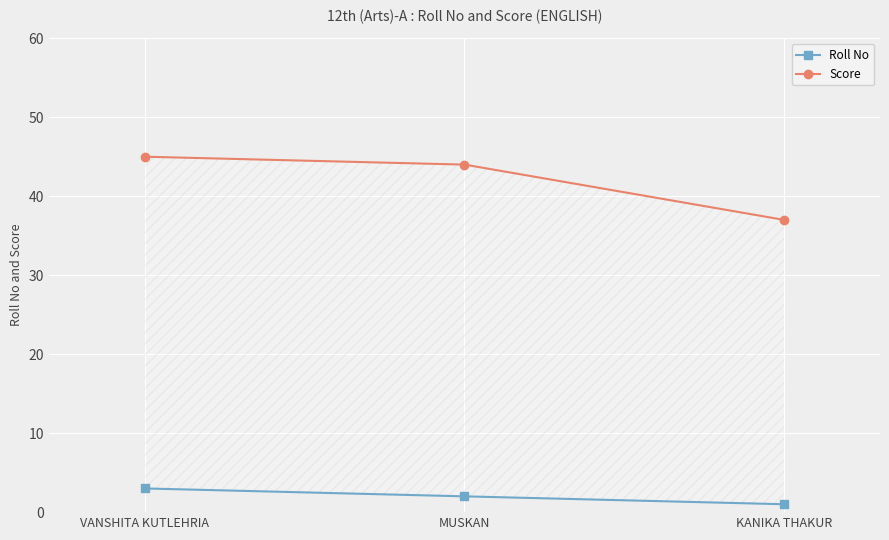

The value of Roll No at VANSHITA KUTLEHRIA is 3. True or false?

True